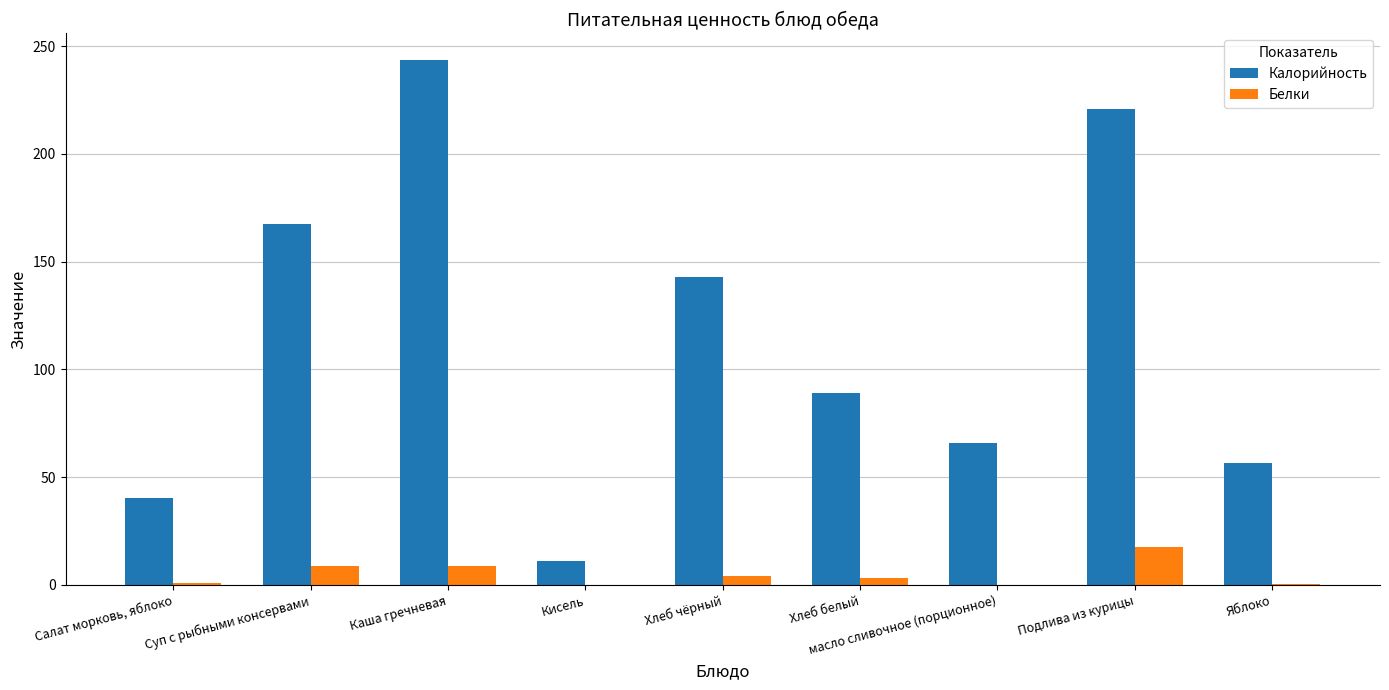

Which series has the widest spread of values?

Калорийность